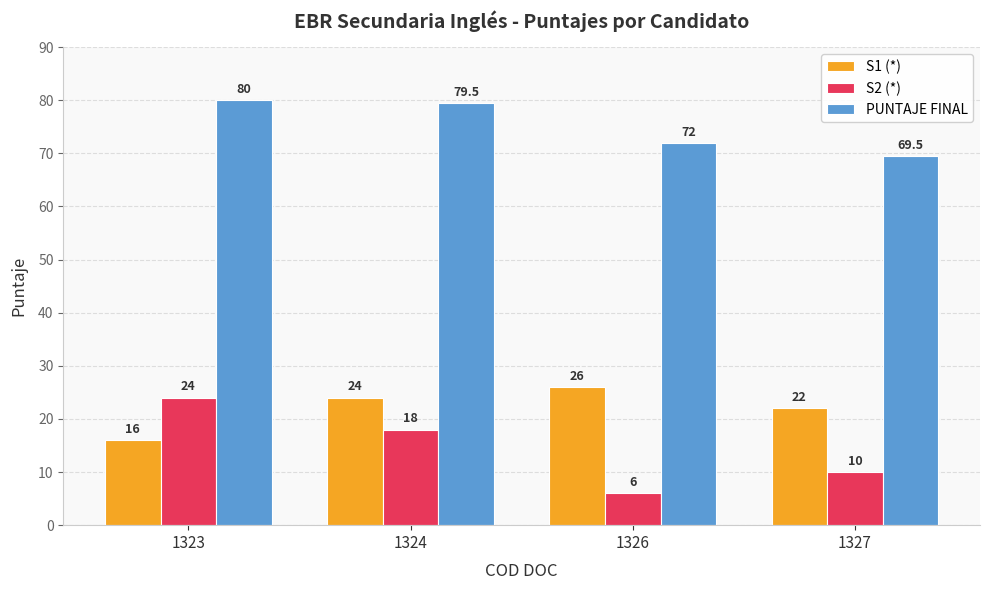

How many data points in PUNTAJE FINAL are above 79?

2